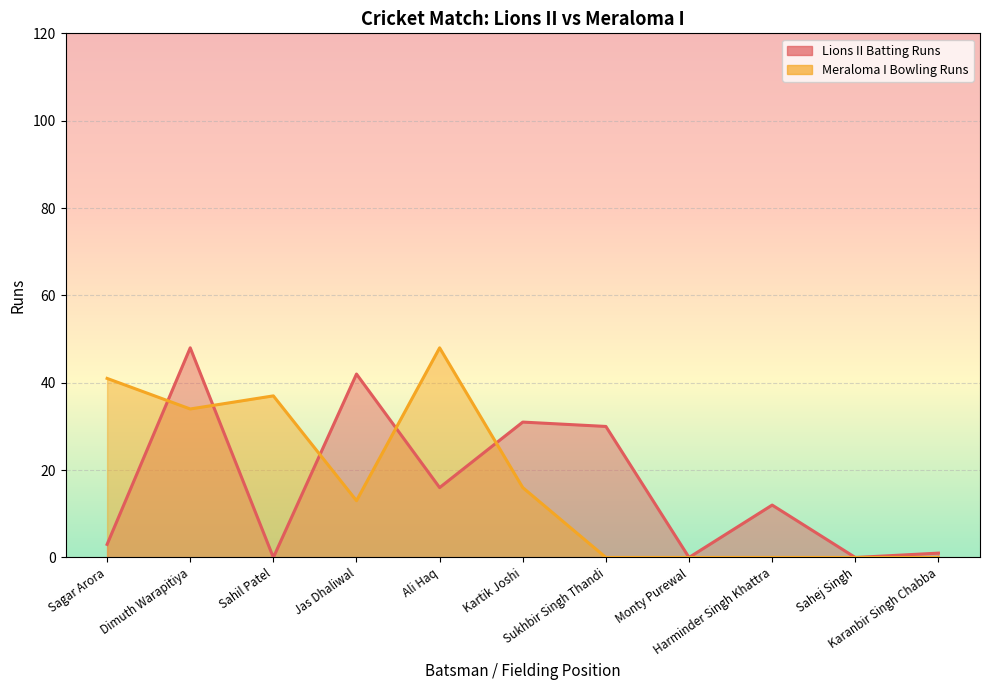

How many lines are shown in the chart?

2